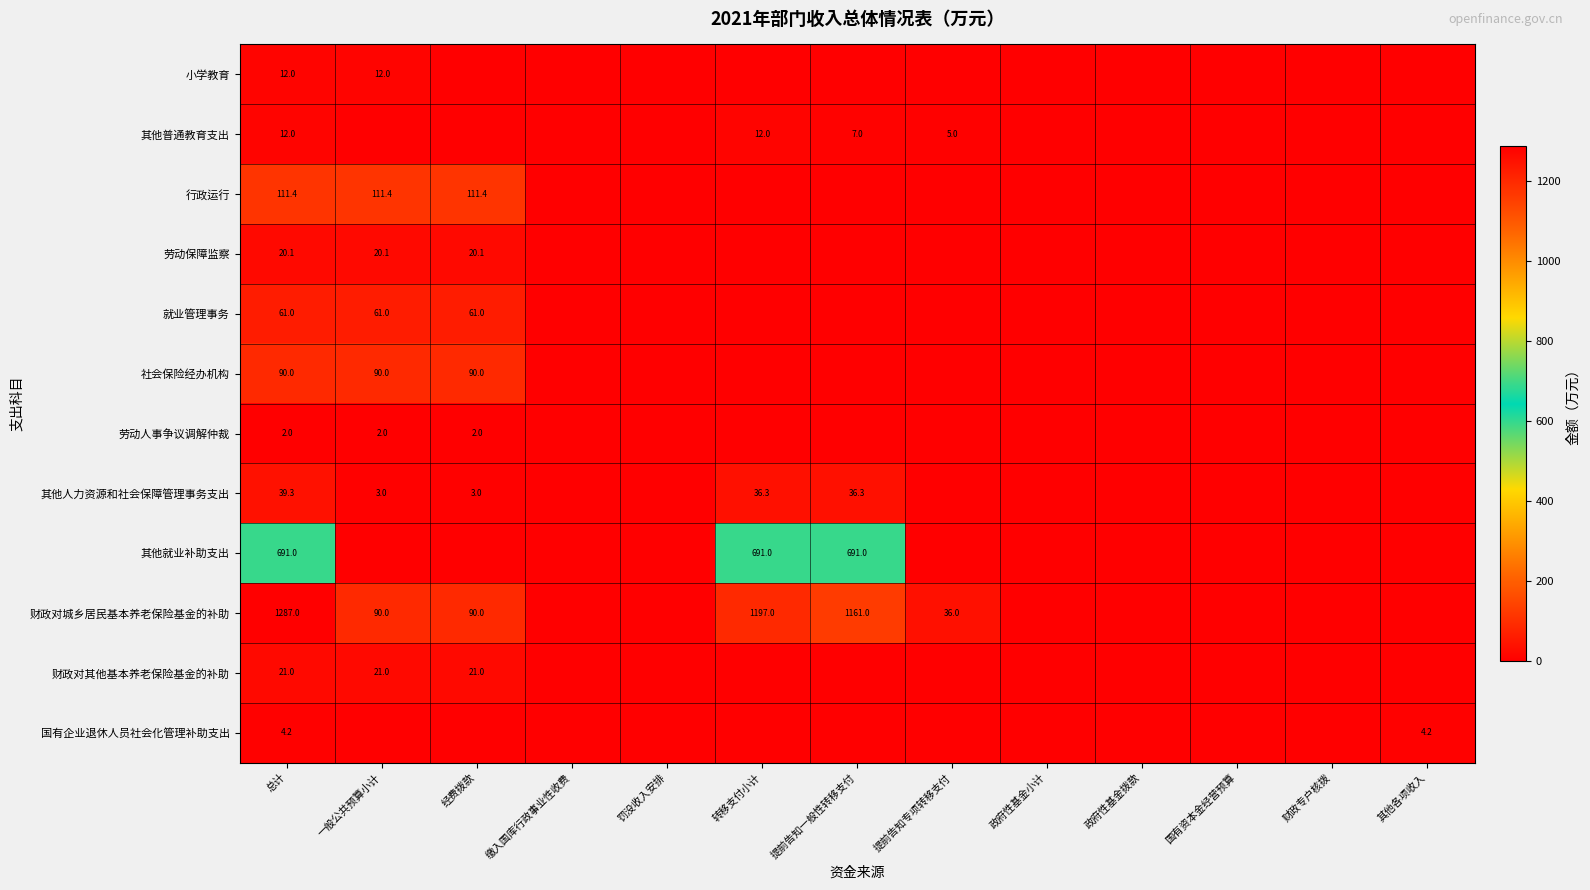

The value of 劳动保障监察 at 总计 is 20.1. True or false?

True